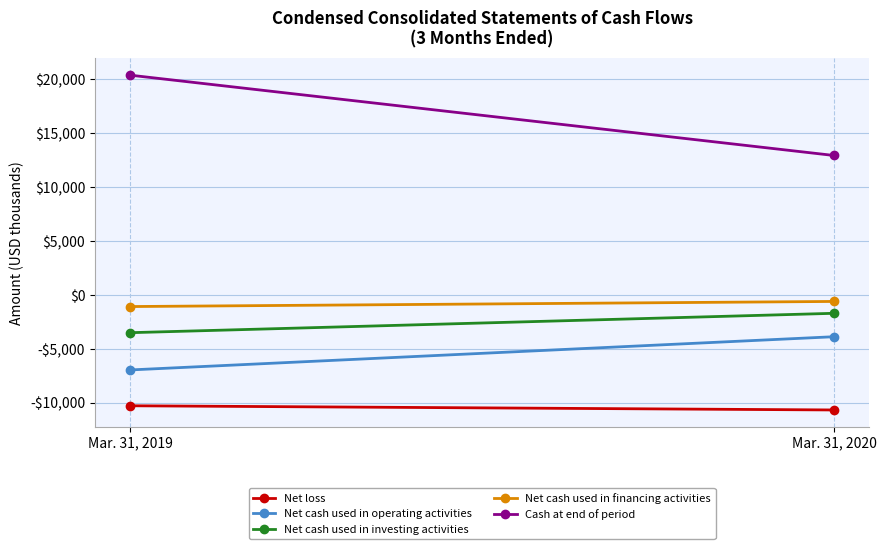

At which label does Cash at end of period reach its peak?

Mar. 31, 2019